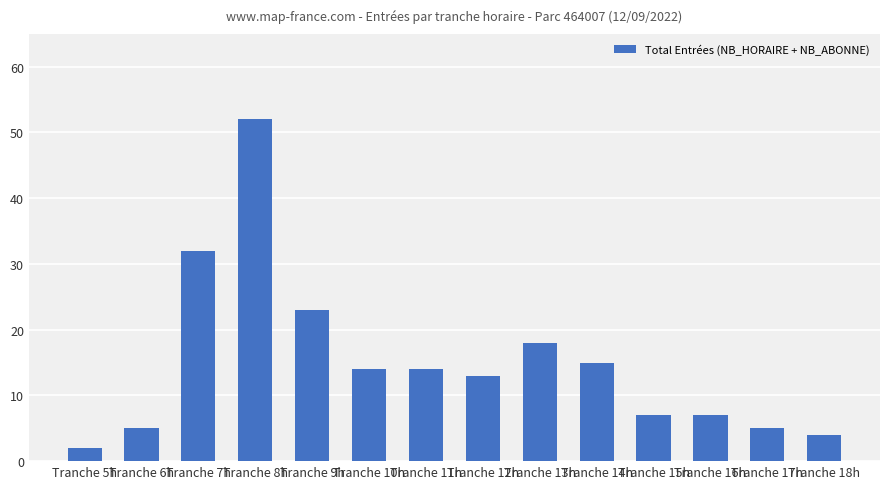

Reading left to right, list all the values displayed in this chart.

Tranche 5h=2	Tranche 6h=5	Tranche 7h=32	Tranche 8h=52	Tranche 9h=23	Tranche 10h=14	Tranche 11h=14	Tranche 12h=13	Tranche 13h=18	Tranche 14h=15	Tranche 15h=7	Tranche 16h=7	Tranche 17h=5	Tranche 18h=4